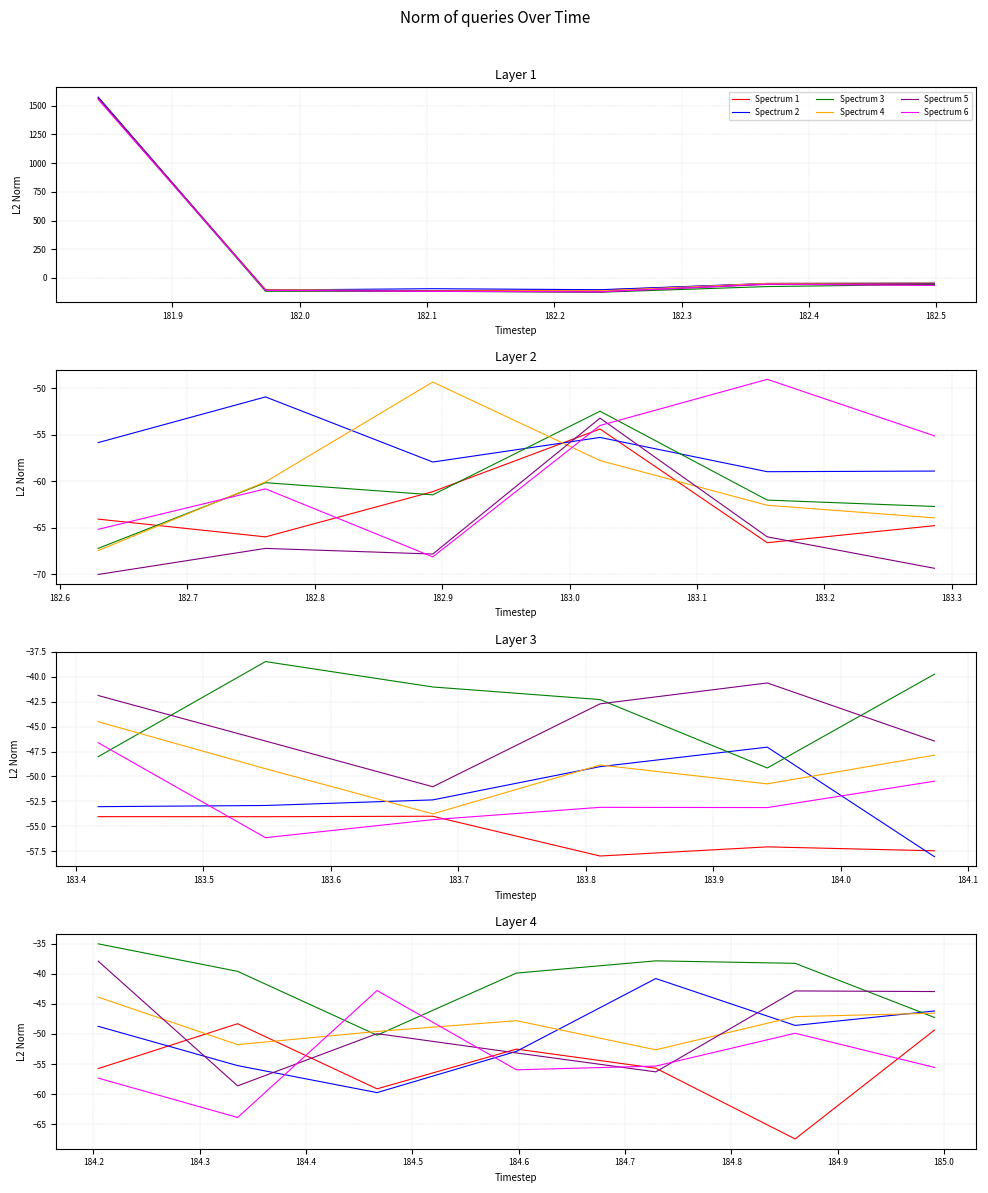

Is the value of Spectrum 3 at 181.8 greater than the value of Spectrum 4 at 182.2?

Yes